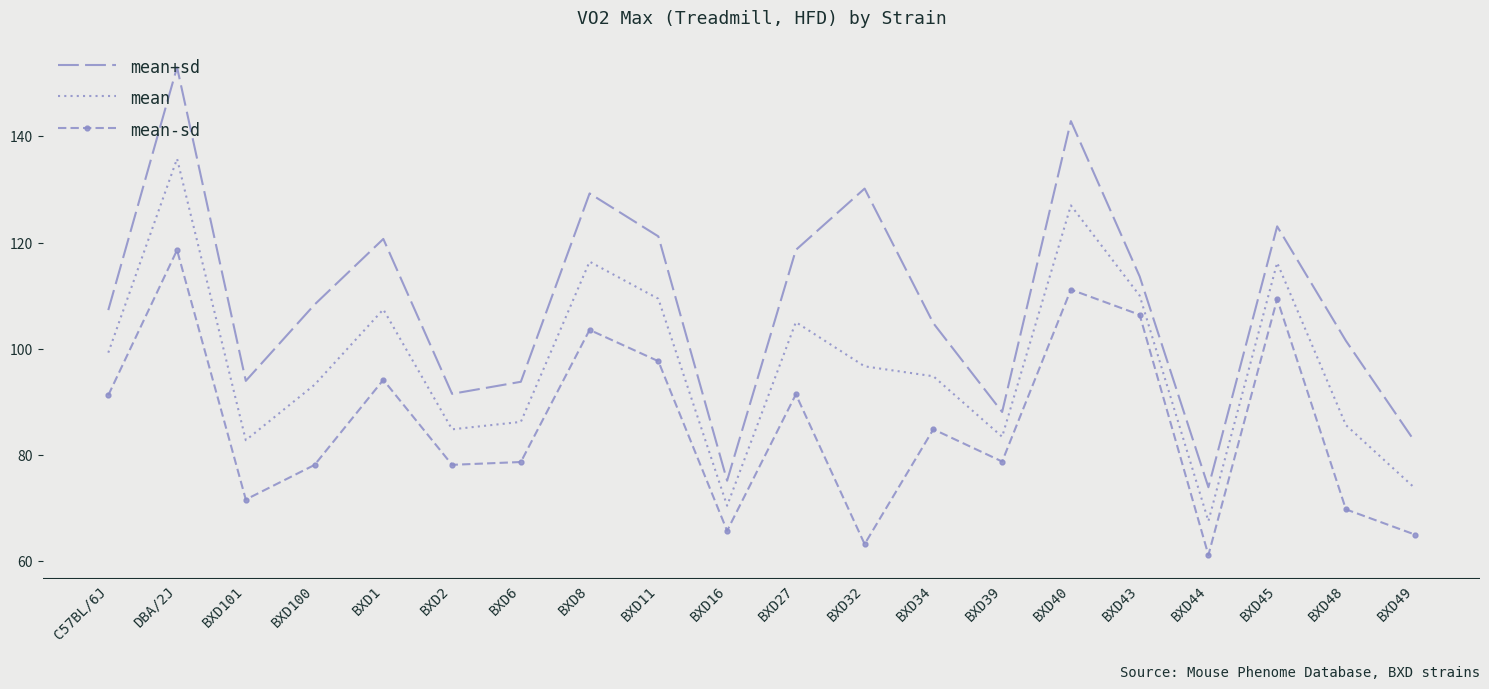

True or false: mean+sd and mean-sd intersect in this chart.

False